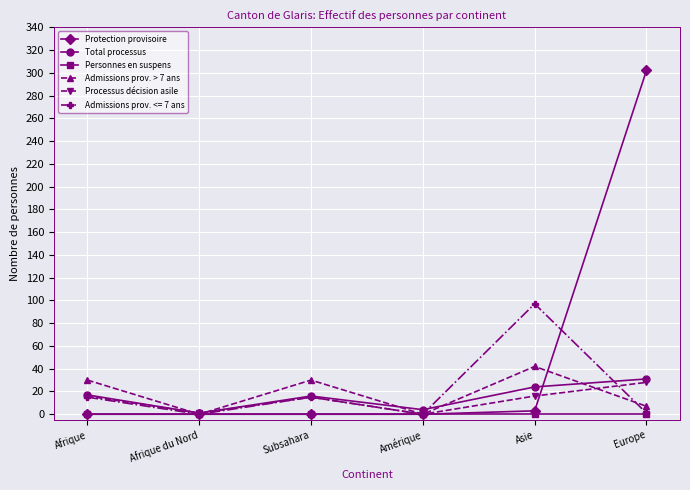

At how many categories does at least one series exceed 56?

2